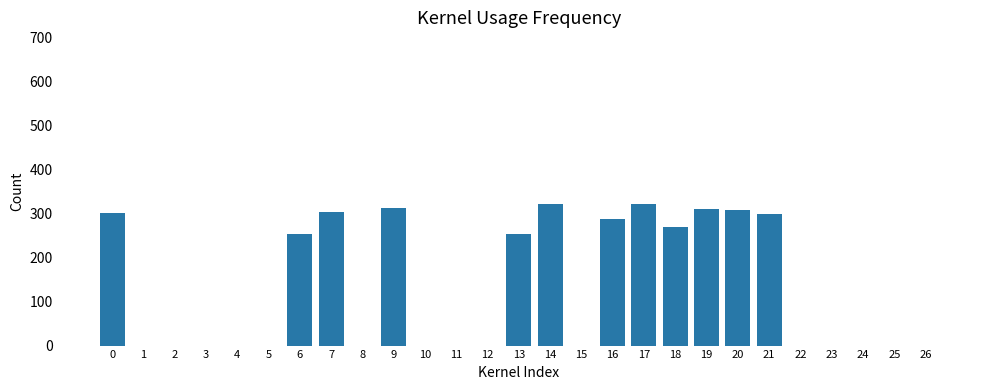

The value at 0 is 512.2. True or false?

False